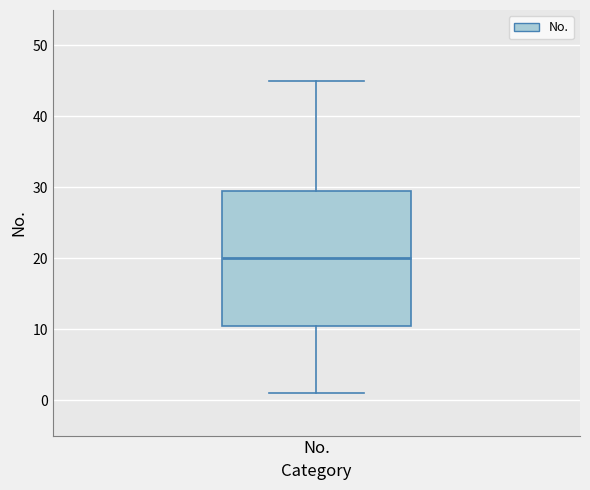

Transcribe this box plot: give where the median line is, the range the box spans, and where the two whiskers end, as read against the y-axis. The values are not printed on the chart, so give them approximately, as read against the axis.

median 20, box 11 to 30, whiskers 1 to 45